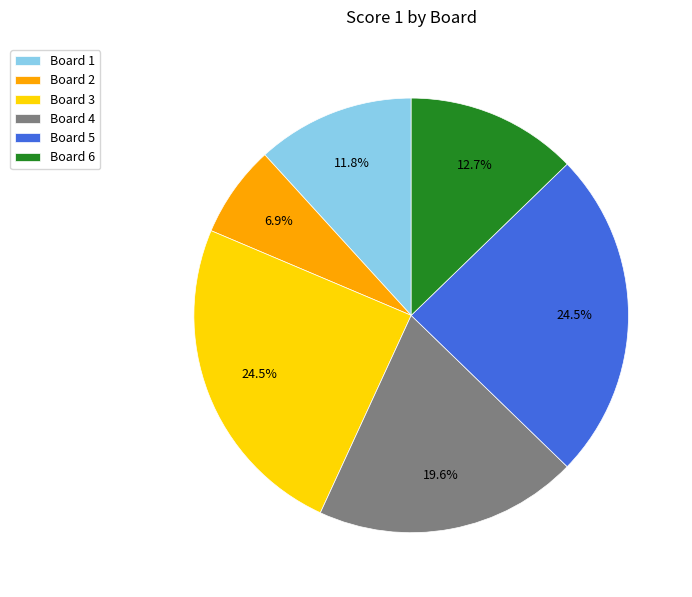

To the nearest percent, what is the difference between the Board 4 and Board 3 slice percentages?

5%